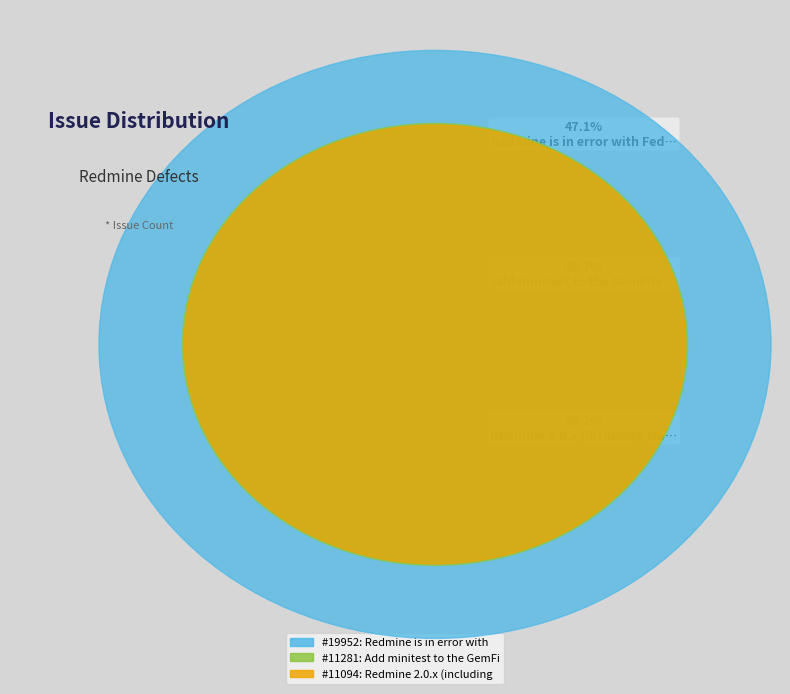

Is it true that Redmine is in error with Fedora 22 is 47% of the pie?

True